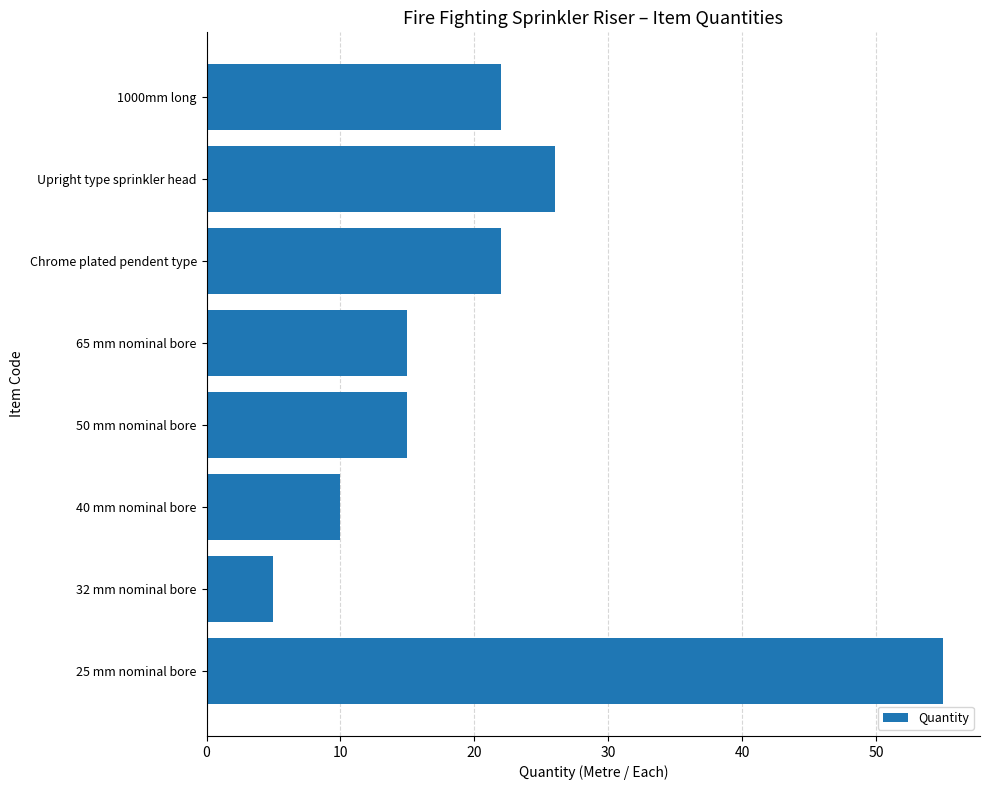

How many values are below 22?

4